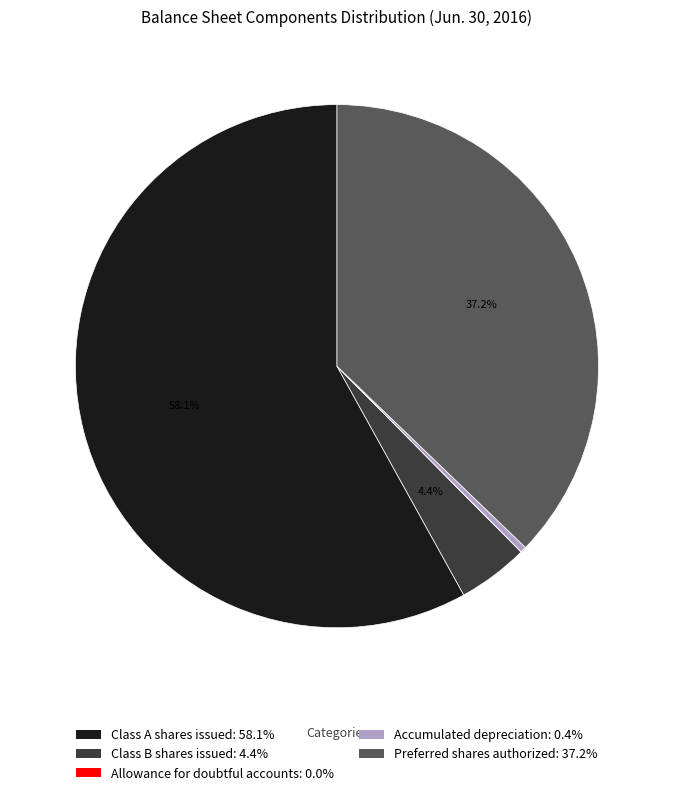

Is there a majority slice in this chart?

Yes